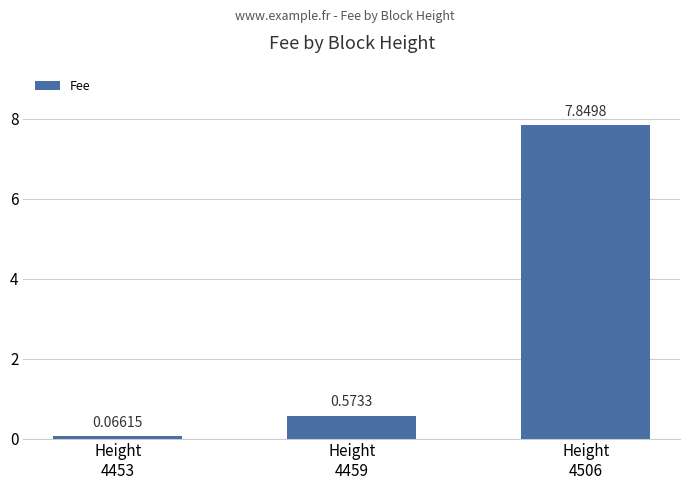

What is the difference between the values at Height
4459 and Height
4453?

0.5